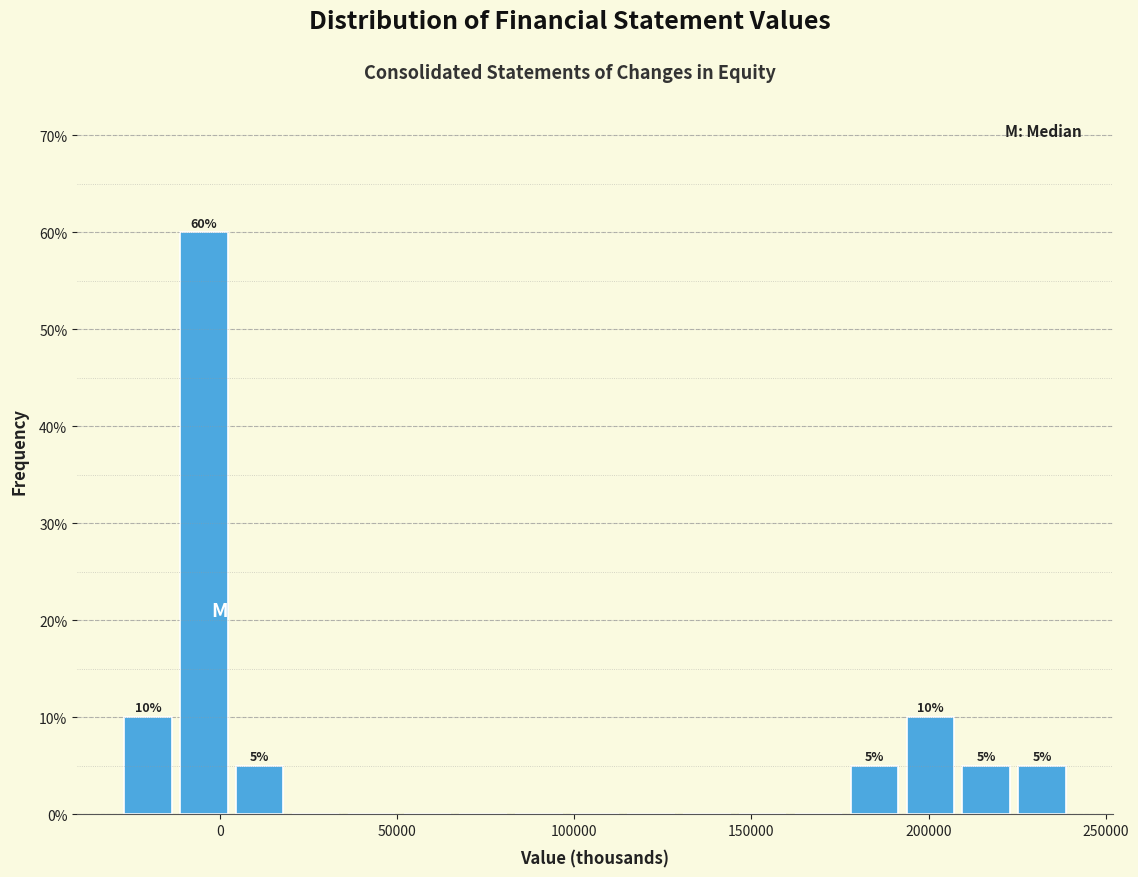

Read against the x-axis, roughly where is the centre of the tallest bar?

-5000